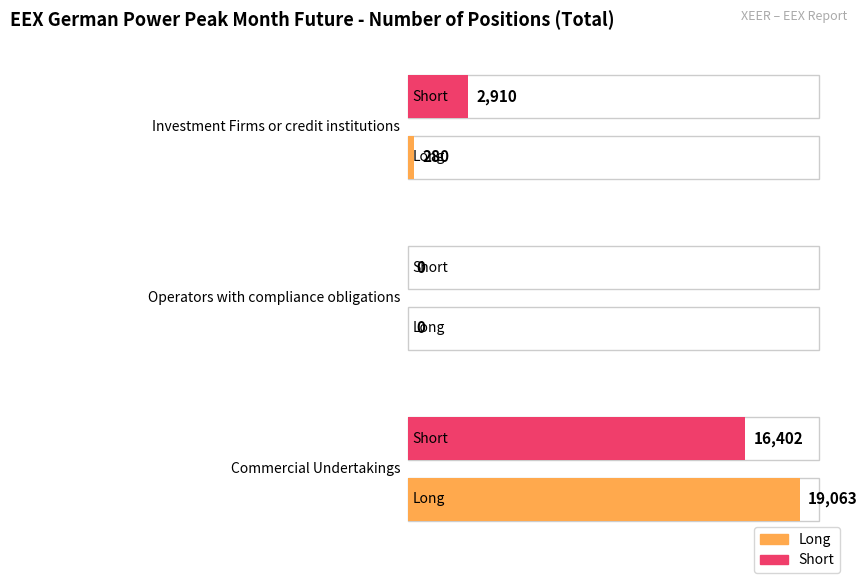

Is it true that Short equals 16402 at Commercial Undertakings?

True